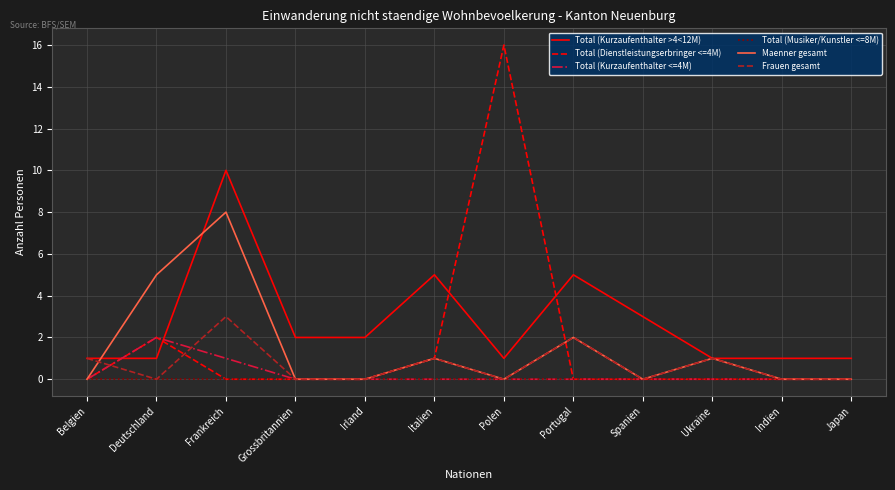

What is the approximate value of Frauen gesamt at Portugal?

2